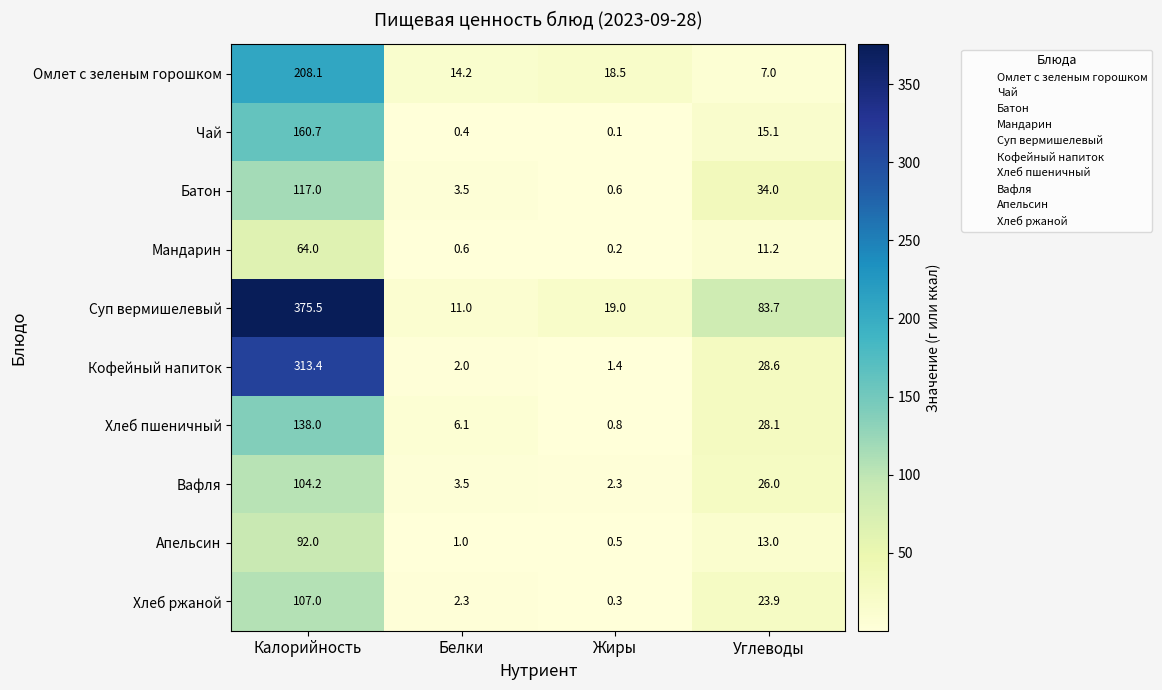

True or false: Хлеб ржаной has a value of 40.3 at Углеводы.

False